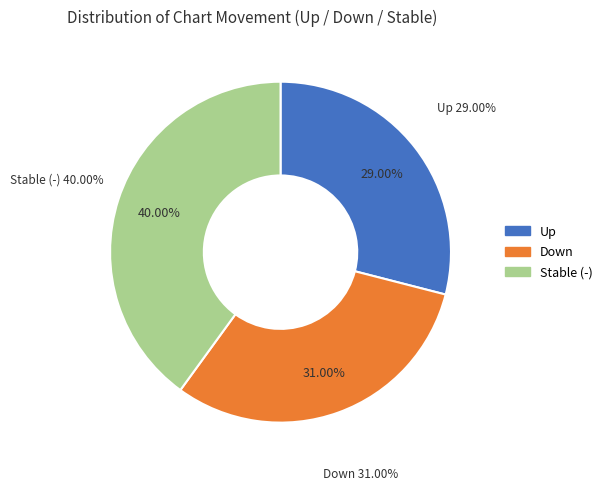

To the nearest percent, what is the average slice percentage?

33%